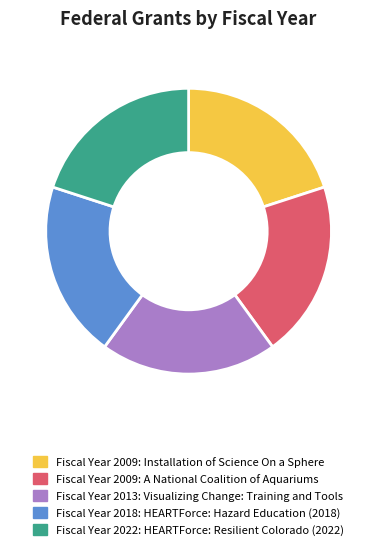

Is there any slice that represents more than half of the pie?

No